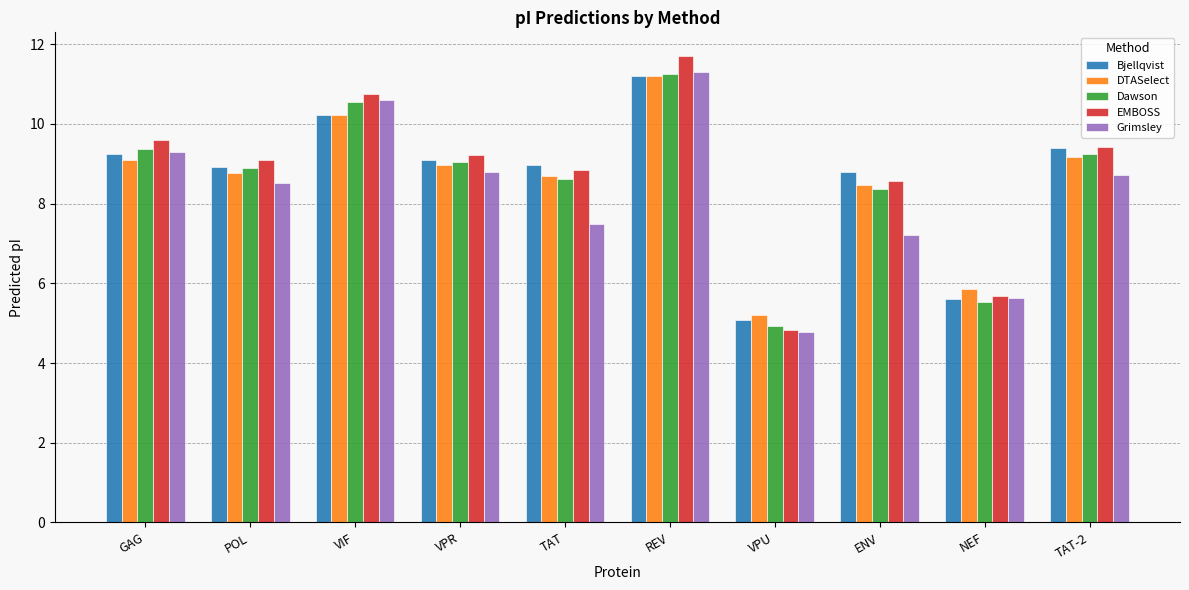

What position from the left is VPR?

4